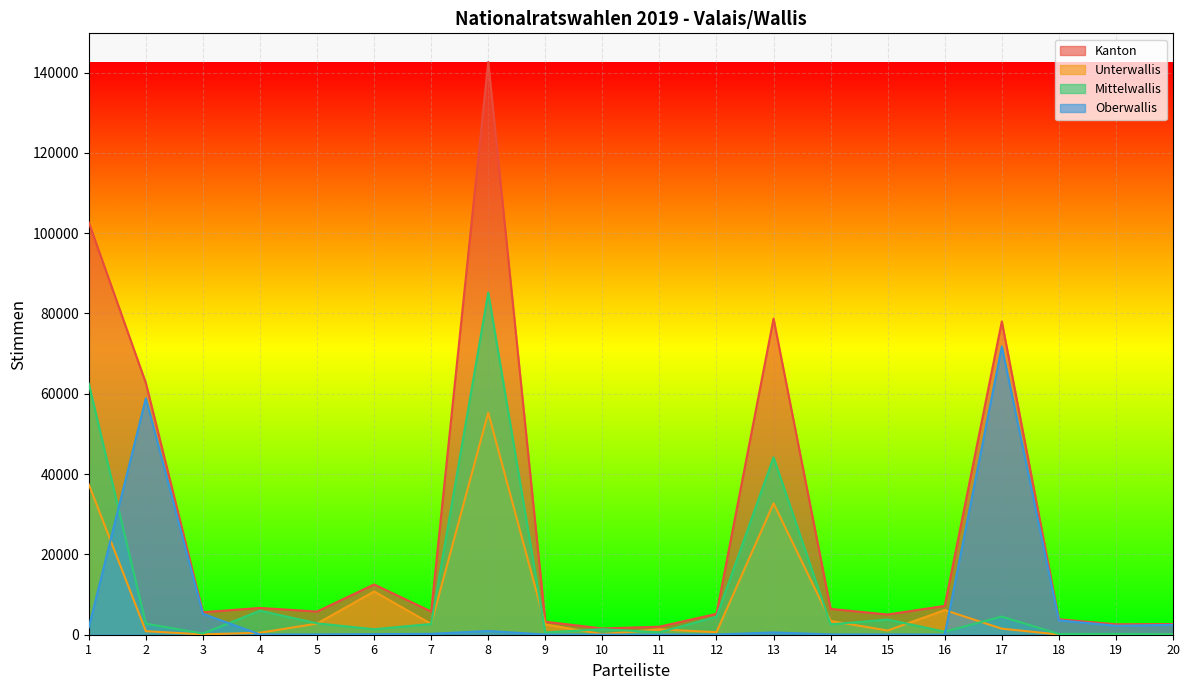

What is the difference between the highest and lowest values at 12?

5139